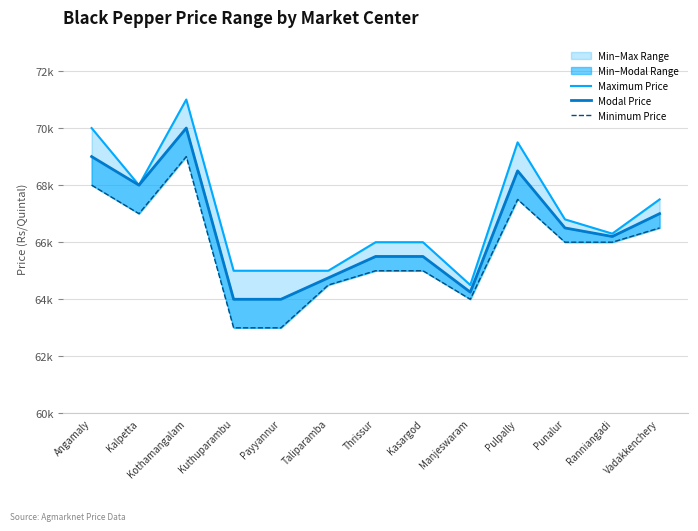

True or false: Modal Price has more than 0 interior local peaks.

True